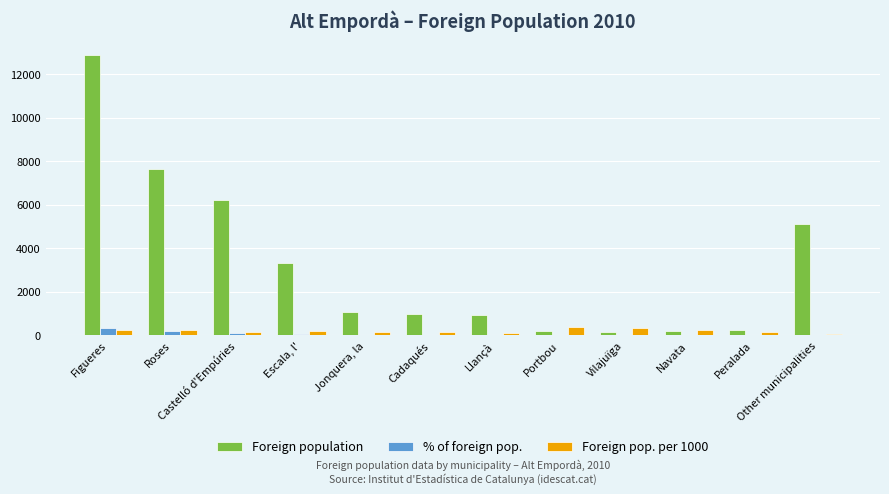

Which category has the highest value in the Foreign population series?

Figueres